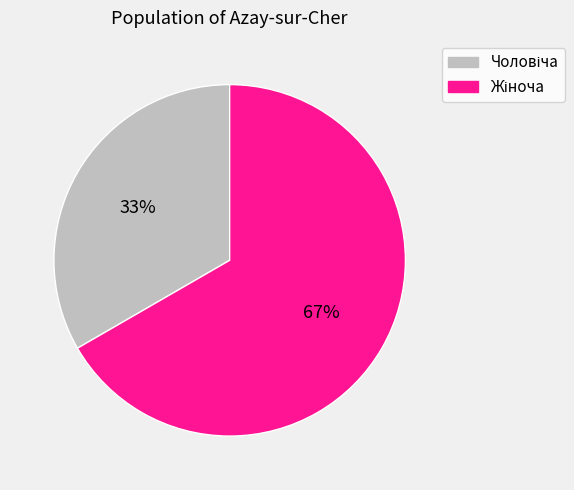

Does any single category account for the majority?

Yes